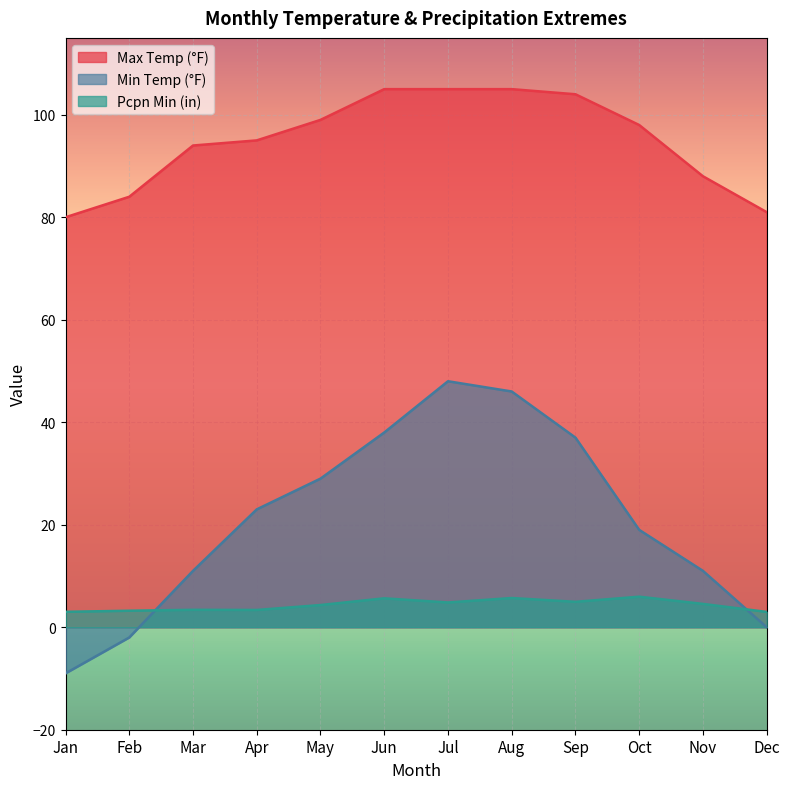

How many lines are shown in the chart?

3